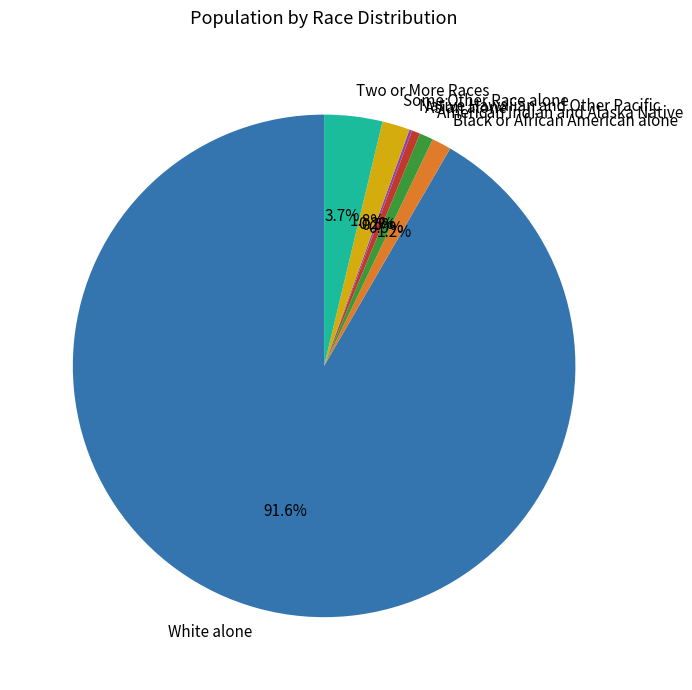

To the nearest percent, what percentage of the pie is American Indian and Alaska Native?

1%